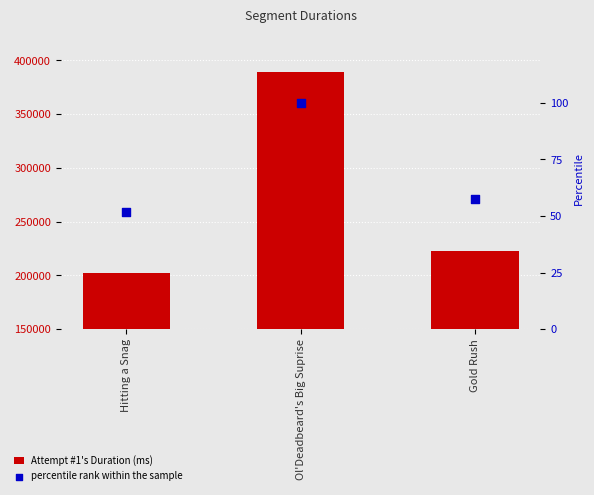

Which series has the largest total across all categories?

Attempt #1's Duration (ms)